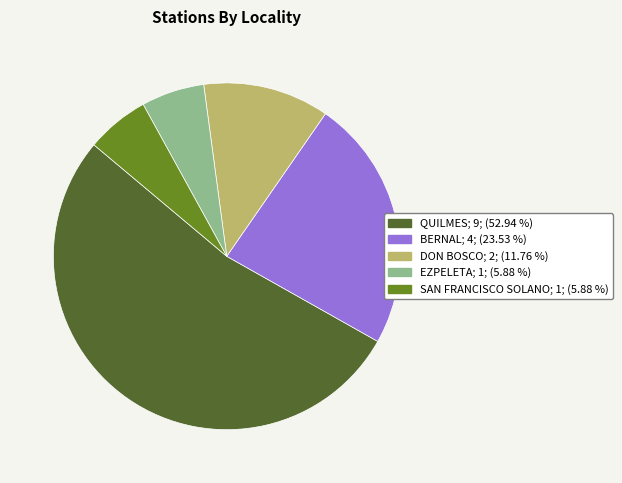

Approximately how many times larger is the value at SAN FRANCISCO SOLANO compared to QUILMES?

0.1